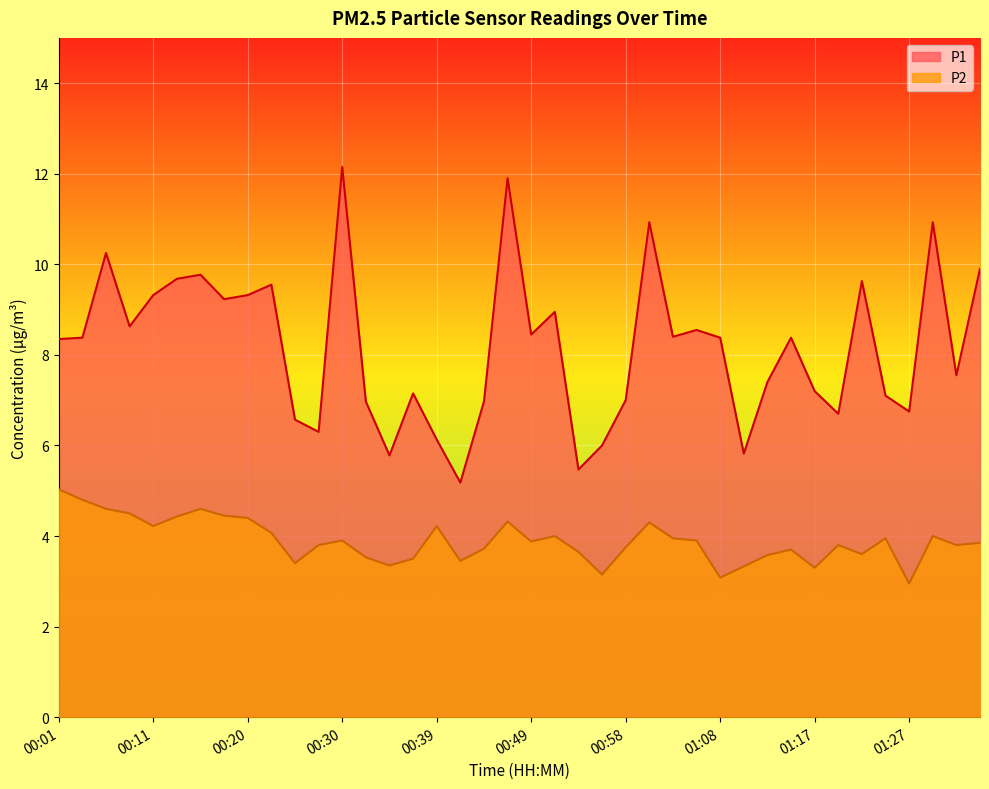

What are all the series names shown in the legend?

P1, P2